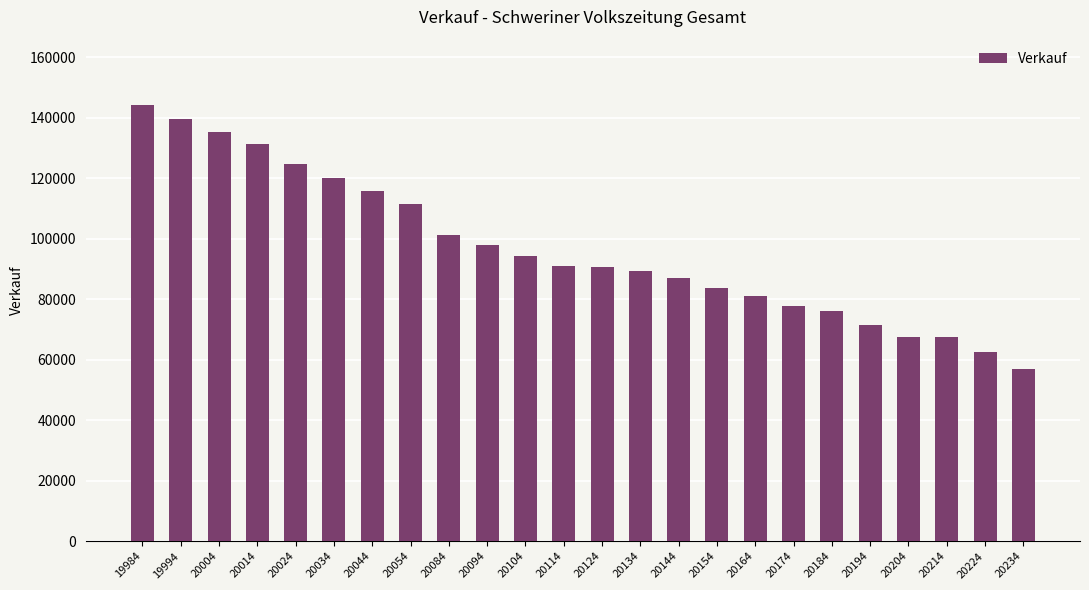

Which has a higher value, 20164 or 19984?

19984